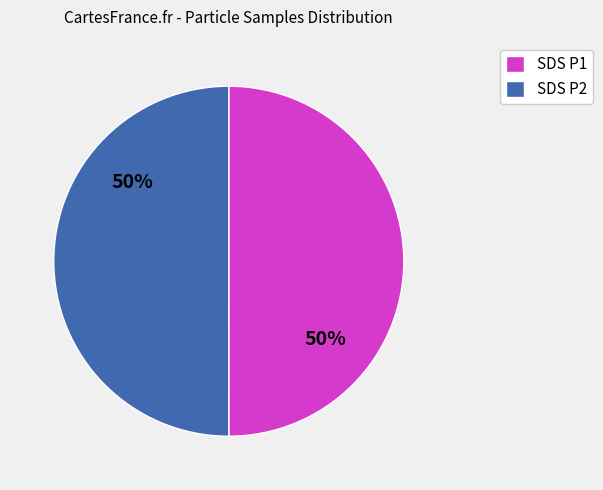

Is the sum of SDS P2 and SDS P1 greater than half?

Yes